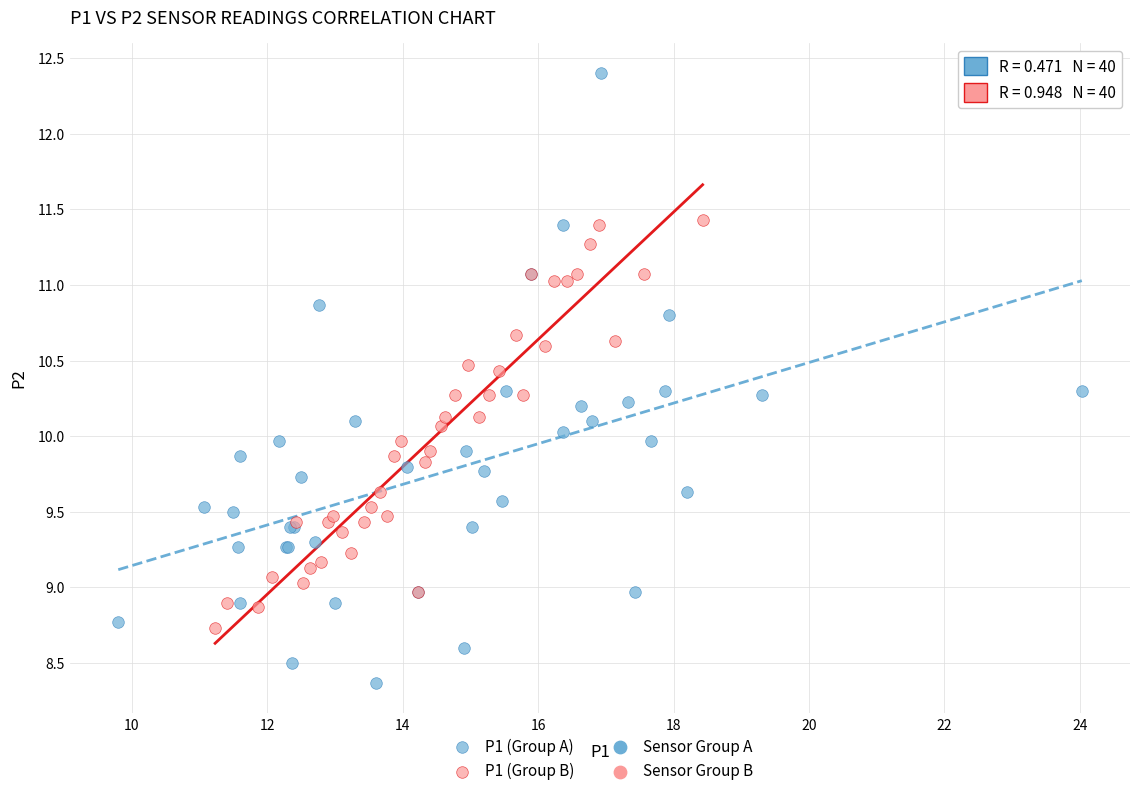

Which series reaches the maximum Y coordinate?

P1 (Group A)